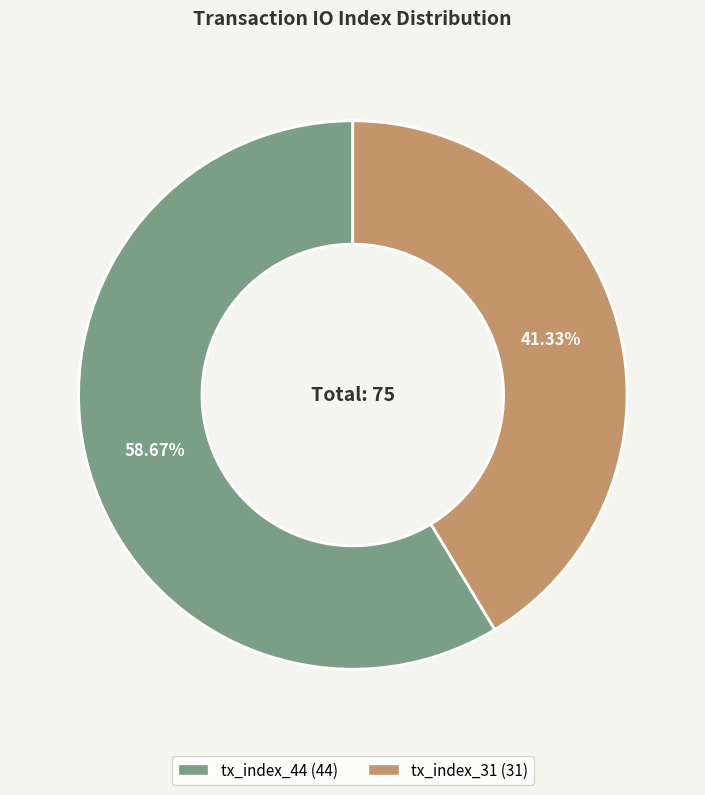

What portion of the pie excludes tx_index_44?

41.3%